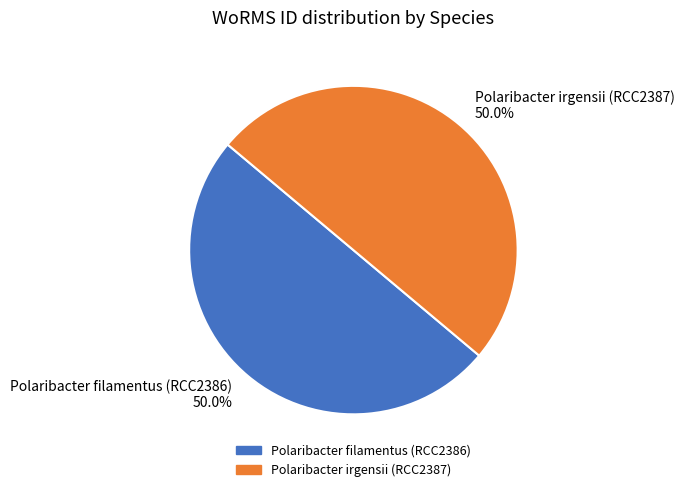

Is the sum of Polaribacter irgensii (RCC2387) and Polaribacter filamentus (RCC2386) greater than half?

Yes